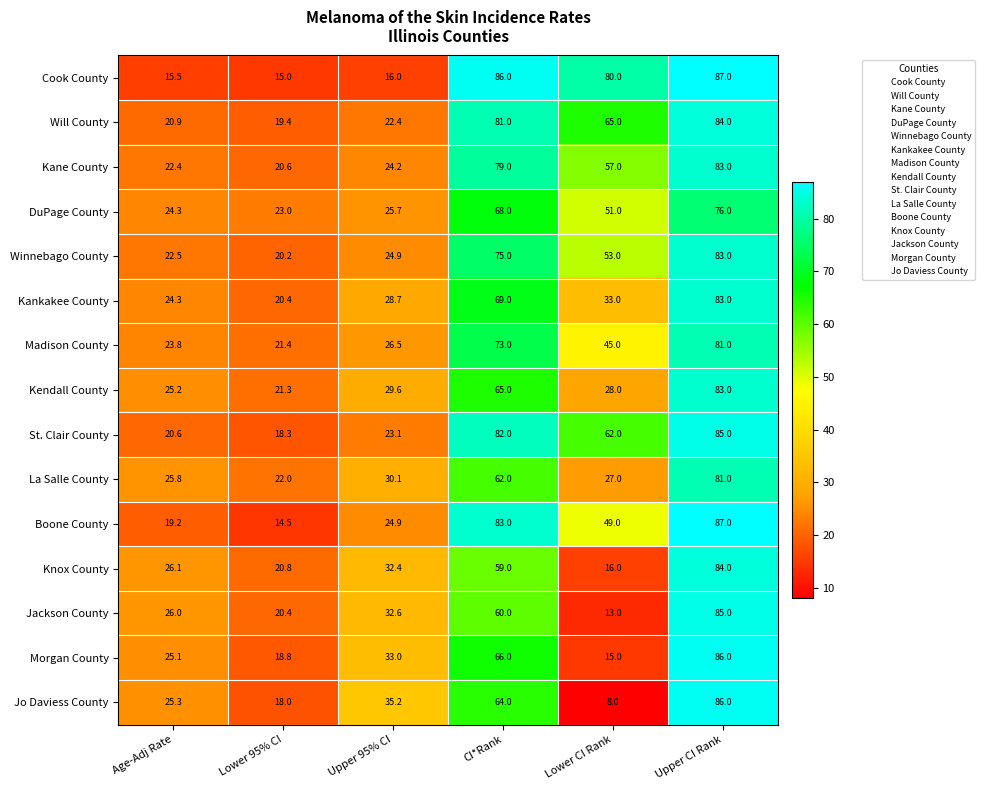

True or false: St. Clair County has a value of 4.1 at Lower 95% CI.

False